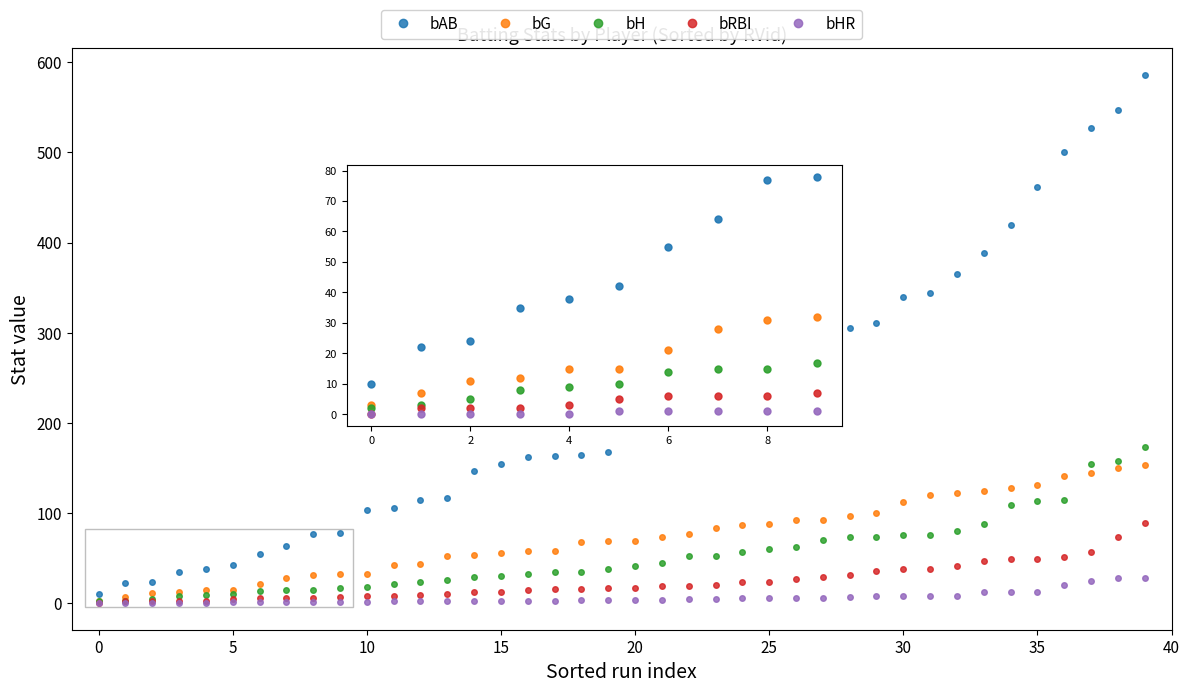

What is the highest value of the bH series?

173